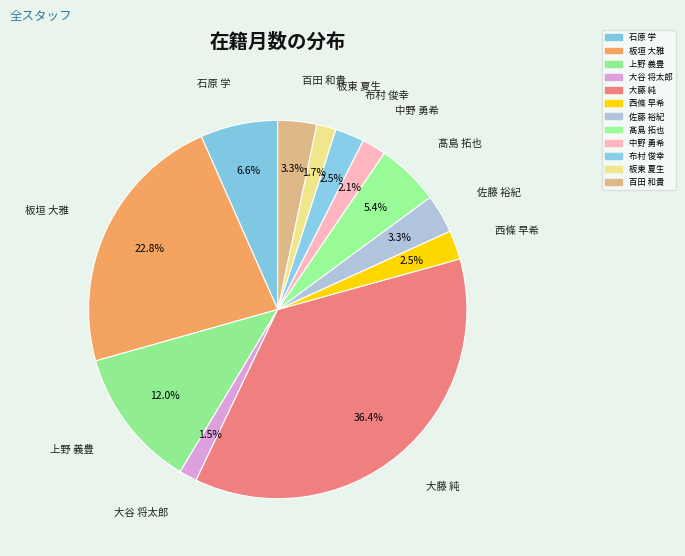

To the nearest percent, what is the difference between the largest and smallest slice percentages?

35%